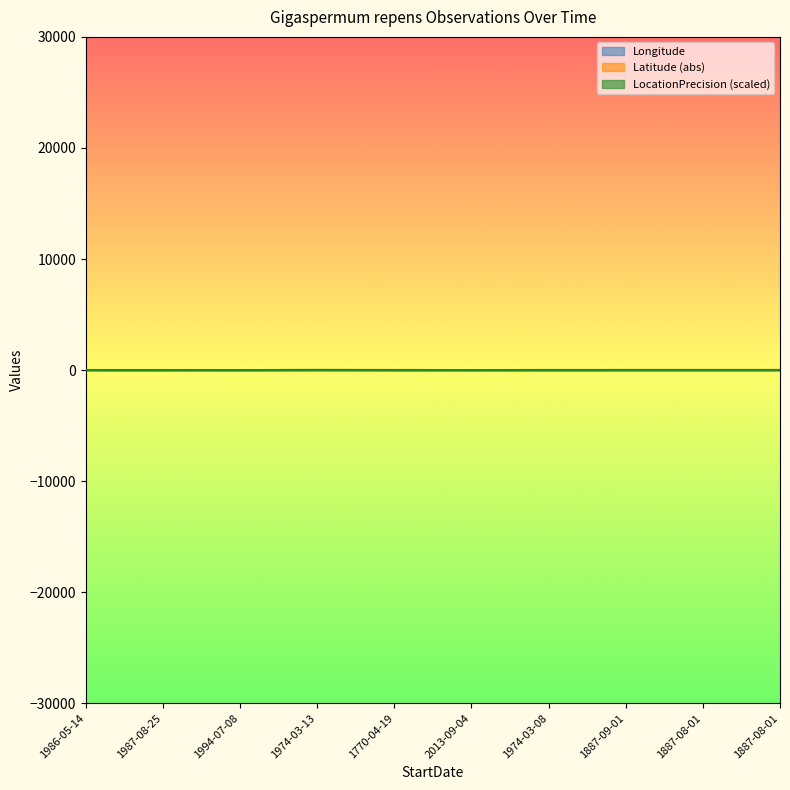

What is the sum of all Longitude values?

60.6